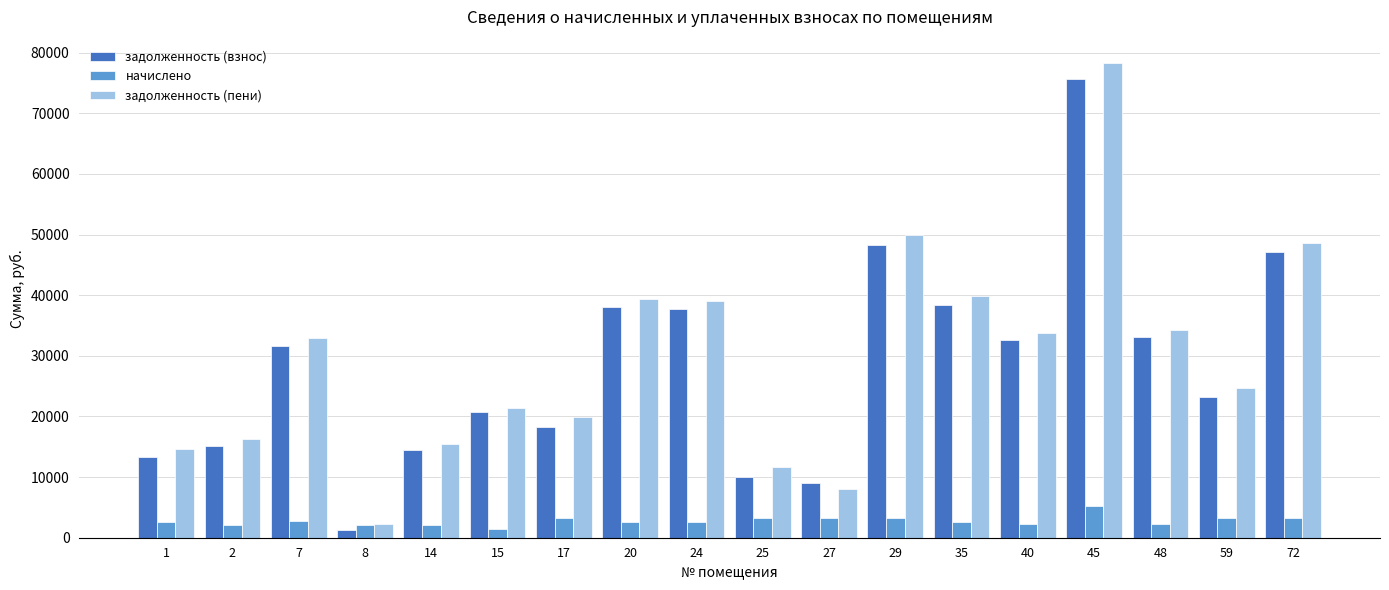

Does the chart contain stacked bars?

No